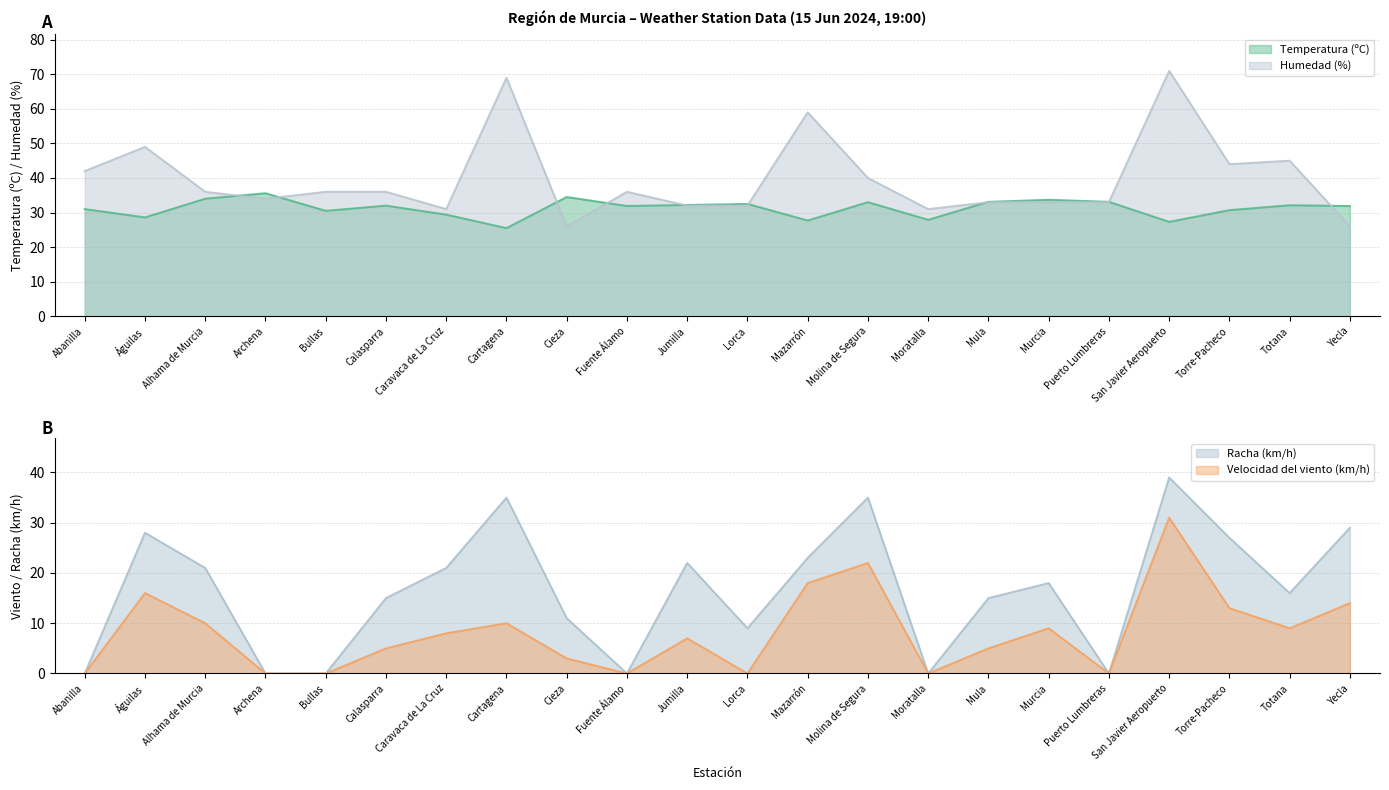

True or false: Humedad (%) and Velocidad del viento (km/h) intersect in this chart.

False